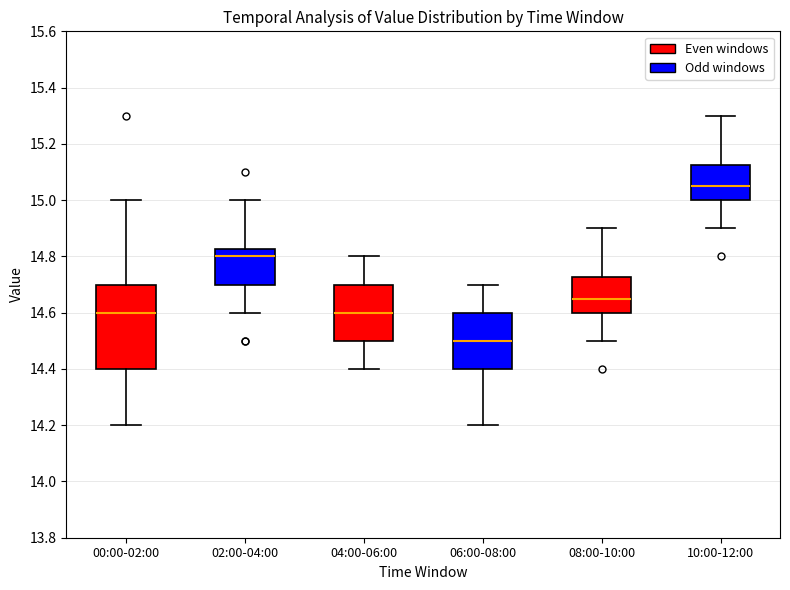

Where is the lower edge of the box for 02:00-04:00 on the y-axis? The values are not printed on the chart, so give them approximately, as read against the axis.

14.70